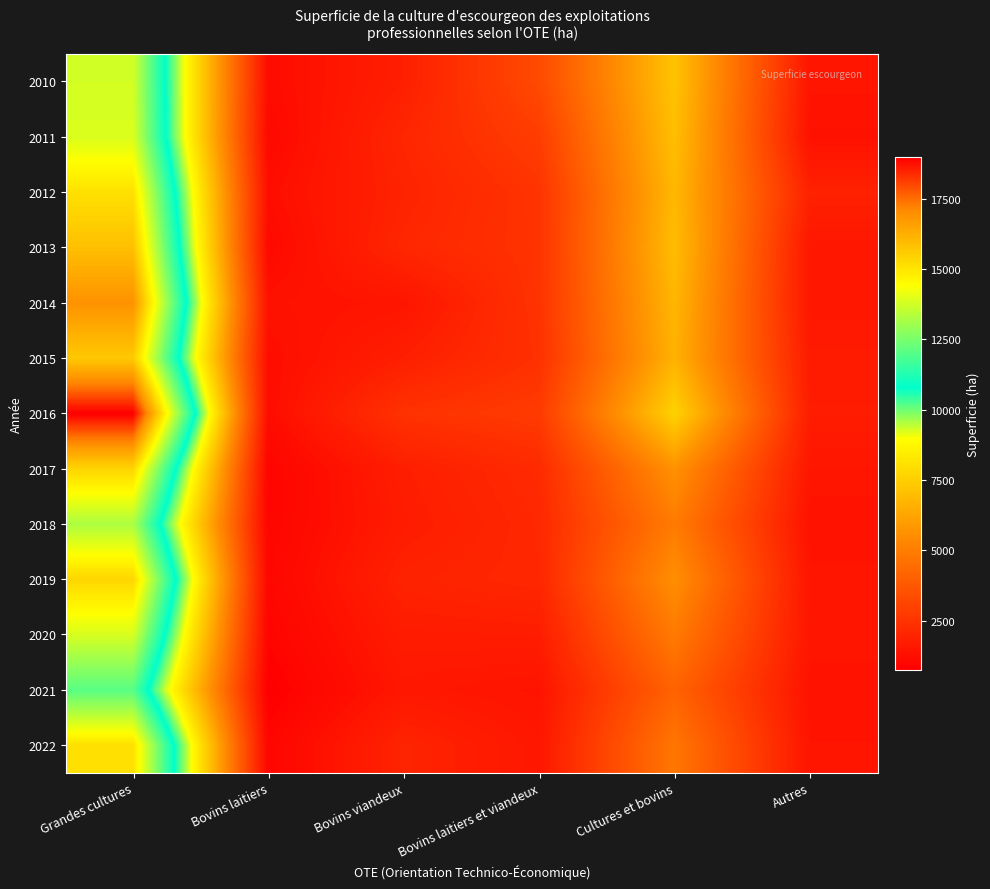

Reading right to left, list all the values displayed in this chart.

2010: Autres=1494	Cultures et bovins=7133	Bovins laitiers et viandeux=3257	Bovins viandeux=1832	Bovins laitiers=1206	Grandes cultures=13785
2011: Autres=1381	Cultures et bovins=6999	Bovins laitiers et viandeux=2820	Bovins viandeux=2060	Bovins laitiers=1103	Grandes cultures=13888
2012: Autres=1914	Cultures et bovins=6788	Bovins laitiers et viandeux=2521	Bovins viandeux=1960	Bovins laitiers=1272	Grandes cultures=15082
2013: Autres=1570	Cultures et bovins=6930	Bovins laitiers et viandeux=2496	Bovins viandeux=2083	Bovins laitiers=1124	Grandes cultures=15856
2014: Autres=1566	Cultures et bovins=6746	Bovins laitiers et viandeux=2490	Bovins viandeux=1496	Bovins laitiers=1382	Grandes cultures=16906
2015: Autres=1705	Cultures et bovins=6621	Bovins laitiers et viandeux=2416	Bovins viandeux=1829	Bovins laitiers=1259	Grandes cultures=15643
2016: Autres=1762	Cultures et bovins=7613	Bovins laitiers et viandeux=2743	Bovins viandeux=2464	Bovins laitiers=1233	Grandes cultures=18983
2017: Autres=1532	Cultures et bovins=5648	Bovins laitiers et viandeux=2208	Bovins viandeux=1807	Bovins laitiers=938	Grandes cultures=15368
2018: Autres=1403	Cultures et bovins=4927	Bovins laitiers et viandeux=2120	Bovins viandeux=1735	Bovins laitiers=964	Grandes cultures=13242
2019: Autres=1497	Cultures et bovins=5557	Bovins laitiers et viandeux=2100	Bovins viandeux=1939	Bovins laitiers=1019	Grandes cultures=15334
2020: Autres=1526	Cultures et bovins=4889	Bovins laitiers et viandeux=1762	Bovins viandeux=1731	Bovins laitiers=925	Grandes cultures=13850
2021: Autres=1405	Cultures et bovins=4107	Bovins laitiers et viandeux=1450	Bovins viandeux=1575	Bovins laitiers=757	Grandes cultures=12043
2022: Autres=1473	Cultures et bovins=4742	Bovins laitiers et viandeux=1558	Bovins viandeux=1990	Bovins laitiers=983	Grandes cultures=15093